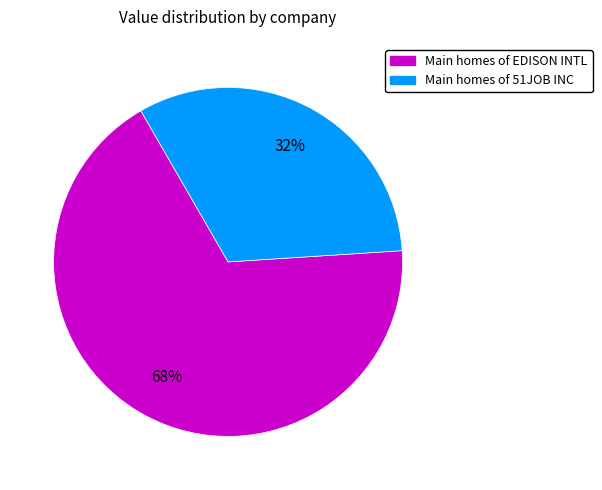

Is there a majority slice in this chart?

Yes